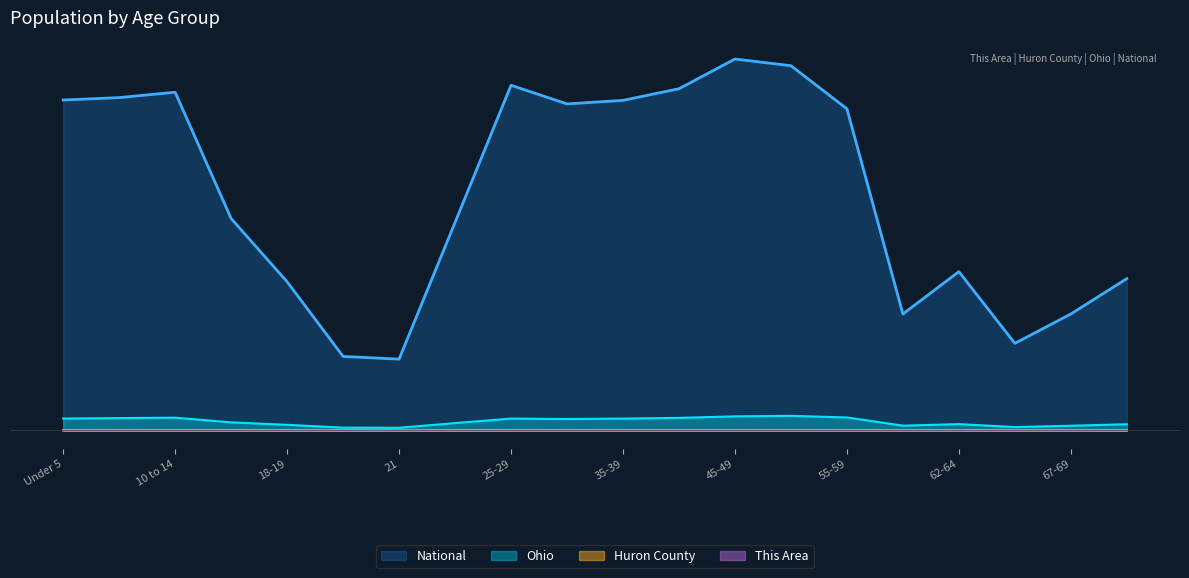

Reading right to left, list all the values displayed in this chart.

This Area: 70-74=0.0	67-69=0.0	65-66=0.0	62-64=0.0	60-61=0.0	55-59=0.0	50-54=0.0	45-49=0.0	40-44=0.0	35-39=0.0	30-34=0.0	25-29=0.0	22-24=0.0	21=0.0	20=0.0	18-19=0.0	15 to 17=0.0	10 to 14=0.0	5 to 9=0.0	Under 5=0.0
Huron County: 70-74=0.0	67-69=0.0	65-66=0.0	62-64=0.0	60-61=0.0	55-59=0.0	50-54=0.0	45-49=0.0	40-44=0.0	35-39=0.0	30-34=0.0	25-29=0.0	22-24=0.0	21=0.0	20=0.0	18-19=0.0	15 to 17=0.0	10 to 14=0.0	5 to 9=0.0	Under 5=0.0
Ohio: 70-74=0.0	67-69=0.0	65-66=0.0	62-64=0.0	60-61=0.0	55-59=0.0	50-54=0.0	45-49=0.0	40-44=0.0	35-39=0.0	30-34=0.0	25-29=0.0	22-24=0.0	21=0.0	20=0.0	18-19=0.0	15 to 17=0.0	10 to 14=0.0	5 to 9=0.0	Under 5=0.0
National: 70-74=0.4	67-69=0.3	65-66=0.2	62-64=0.4	60-61=0.3	55-59=0.9	50-54=1.0	45-49=1.0	40-44=0.9	35-39=0.9	30-34=0.9	25-29=0.9	22-24=0.6	21=0.2	20=0.2	18-19=0.4	15 to 17=0.6	10 to 14=0.9	5 to 9=0.9	Under 5=0.9